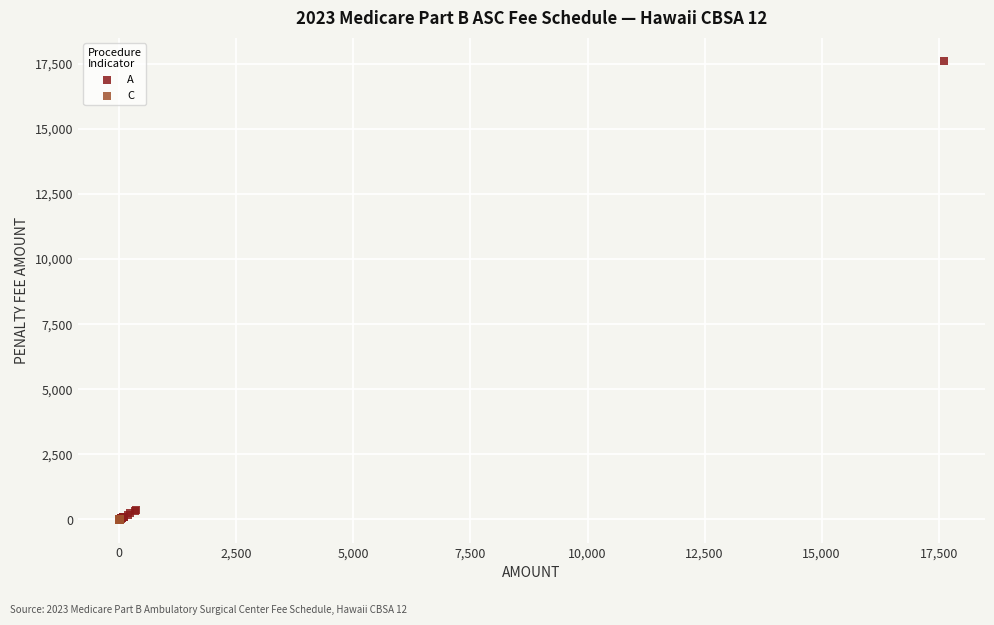

Which series contains the highest Y value?

A